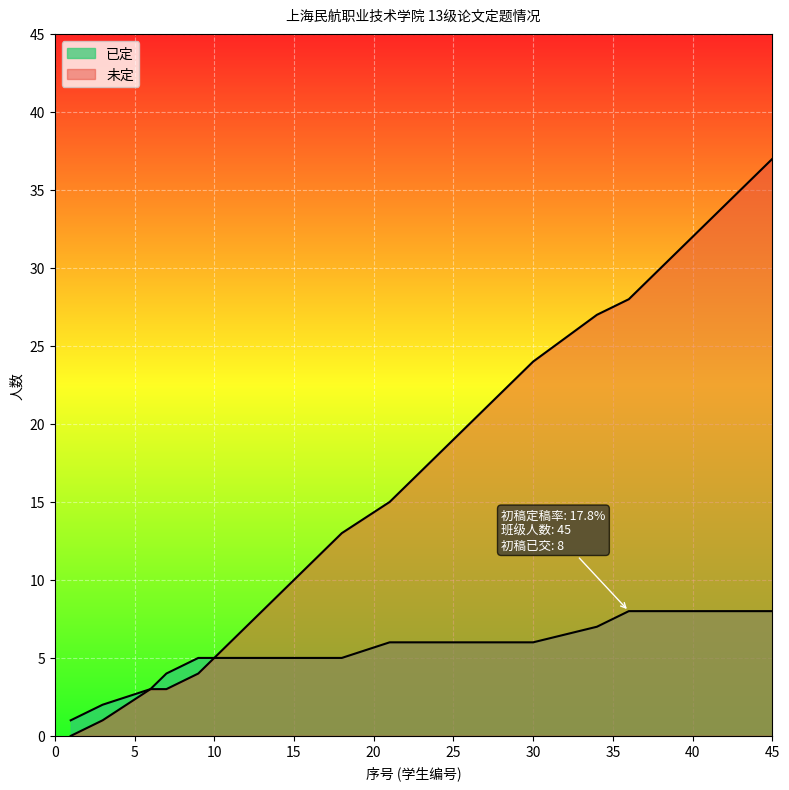

Does the chart display data point markers on the line(s)?

No